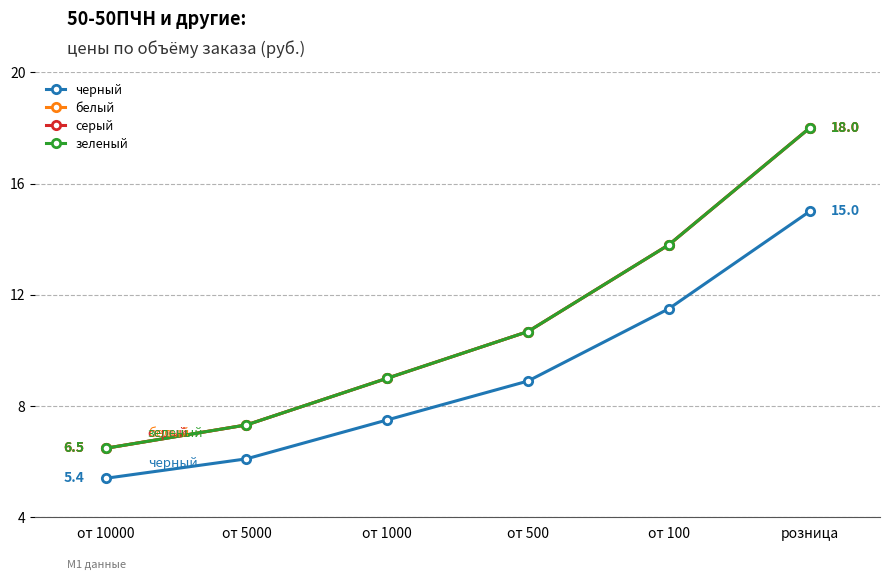

Which series has the widest spread of values?

белый